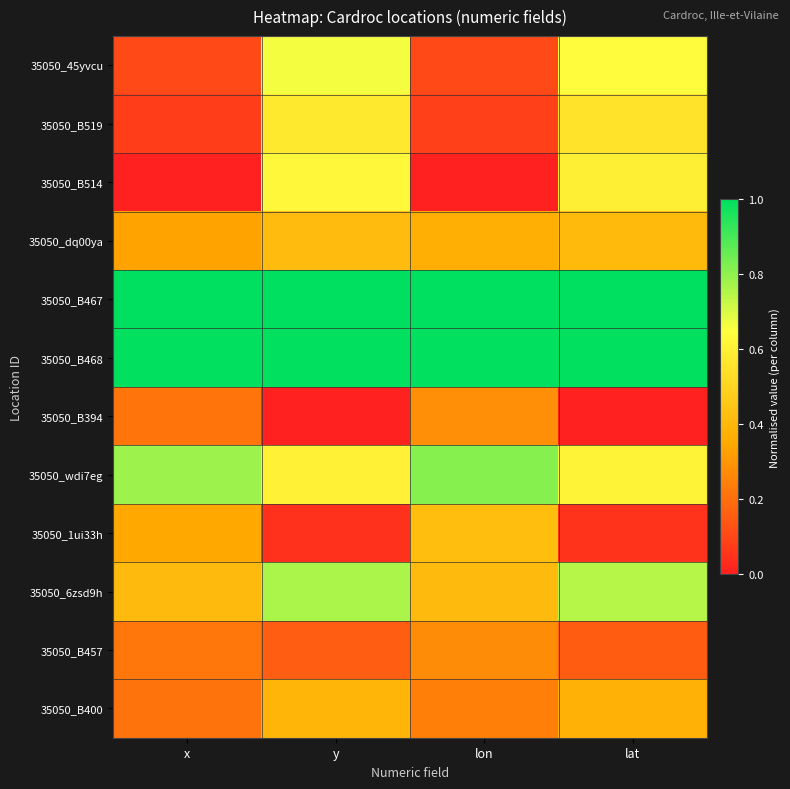

What is the maximum value shown in the chart?

1.0